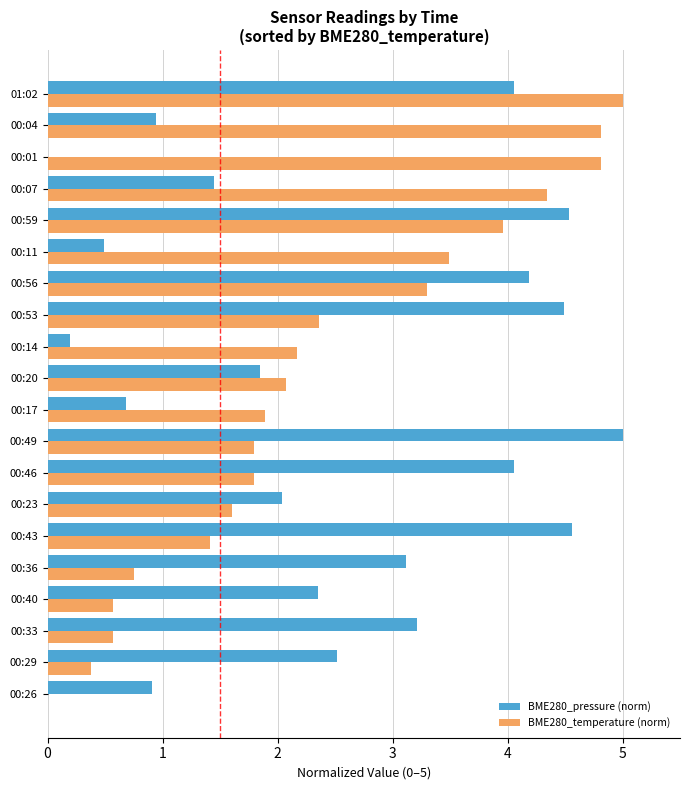

What are all the series names shown in the legend?

BME280_pressure (norm), BME280_temperature (norm)